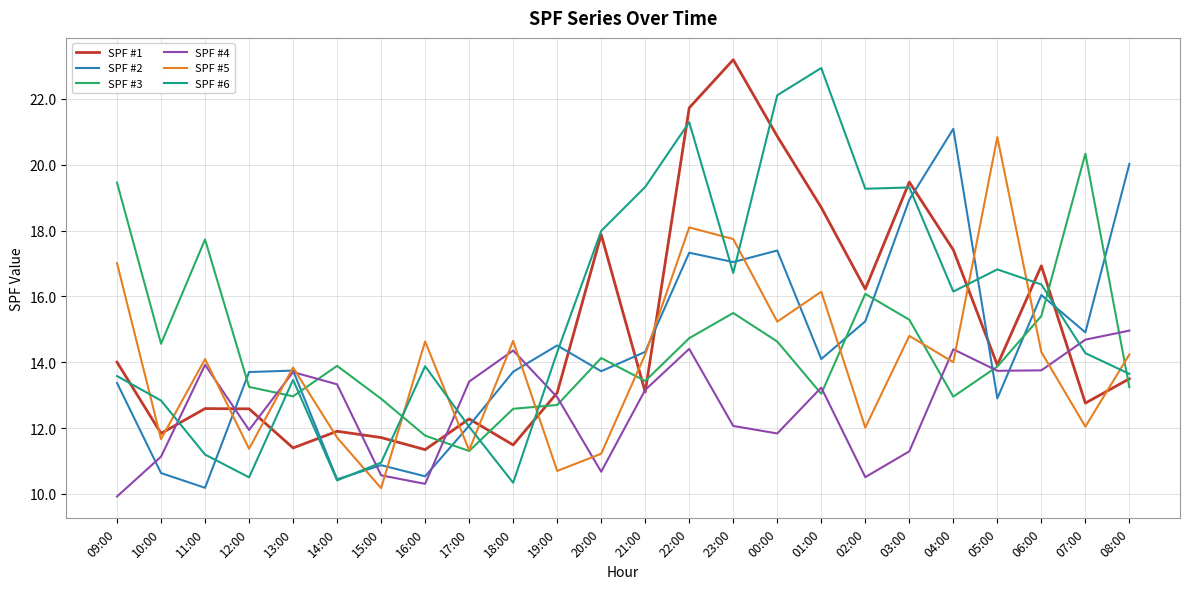

How many times do SPF #2 and SPF #5 cross each other?

13